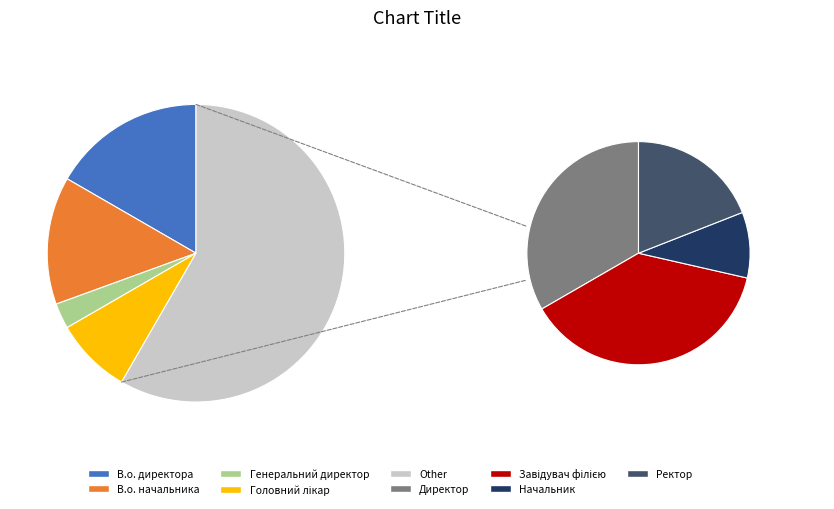

To the nearest percent, what is the difference between the largest and smallest slice percentages?

19%